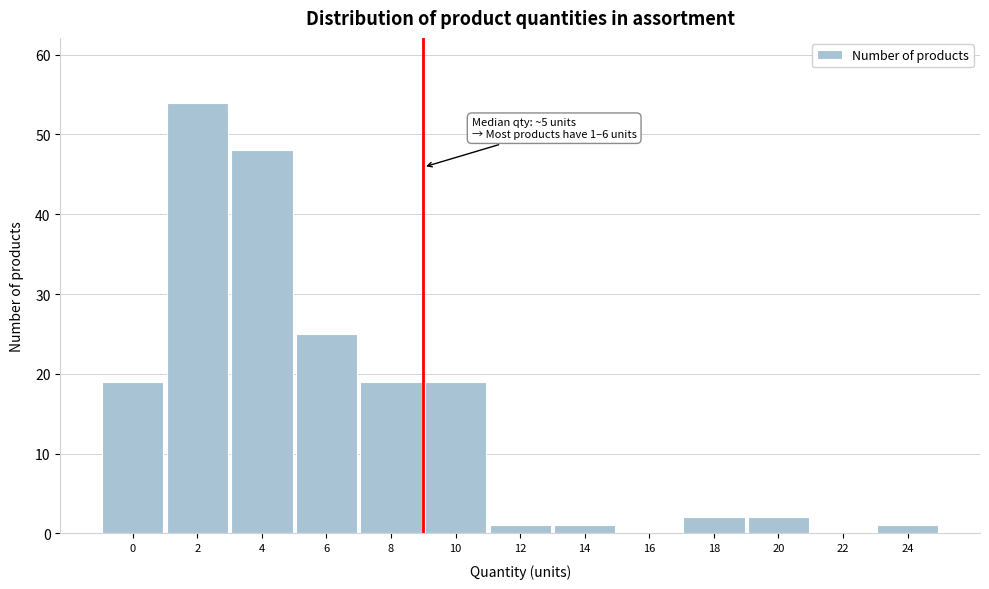

Reading left to right, extract all data points from this chart.

0=19	2=54	4=48	6=25	8=19	10=19	12=1	14=1	16=0	18=2	20=2	22=0	24=1